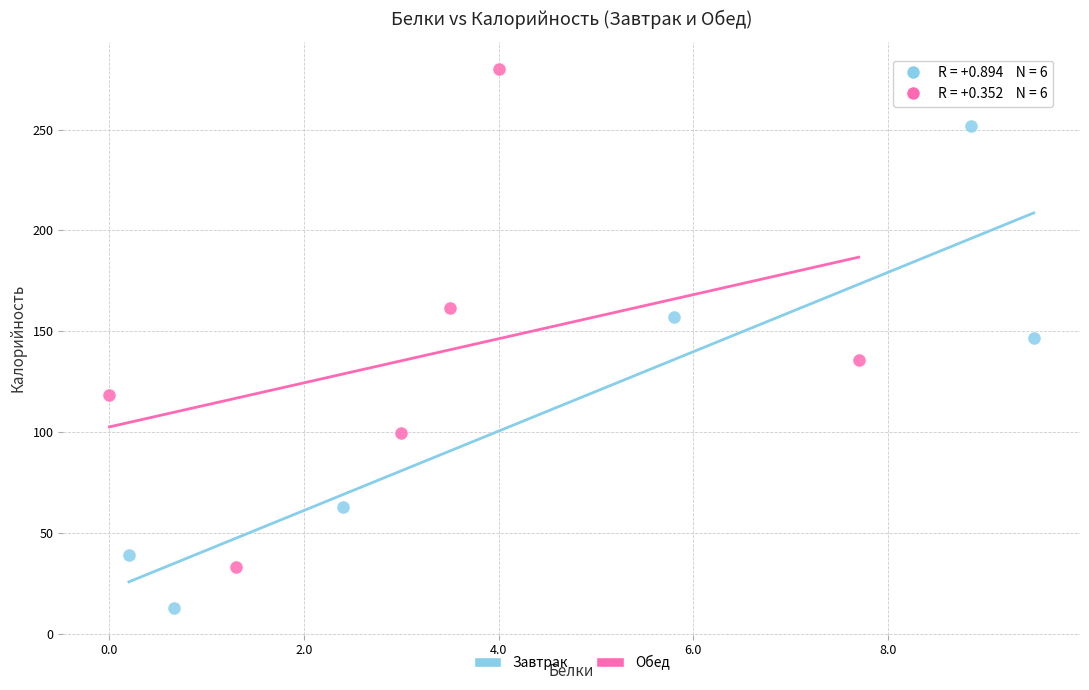

Which series contains the lowest Y value?

Завтрак